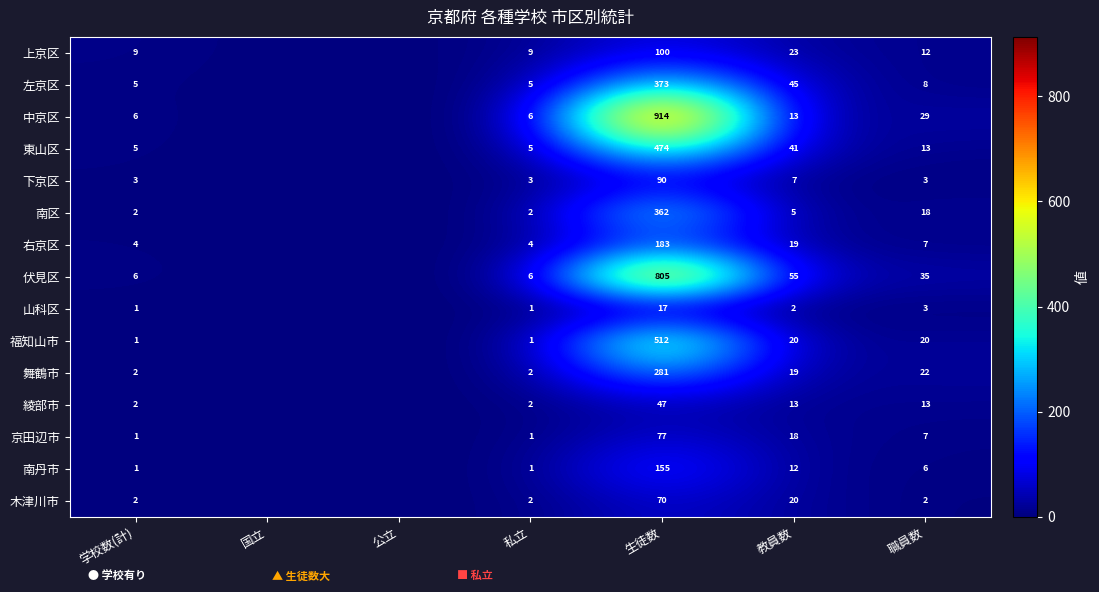

The value of 京田辺市 at 学校数(計) is 2. True or false?

False